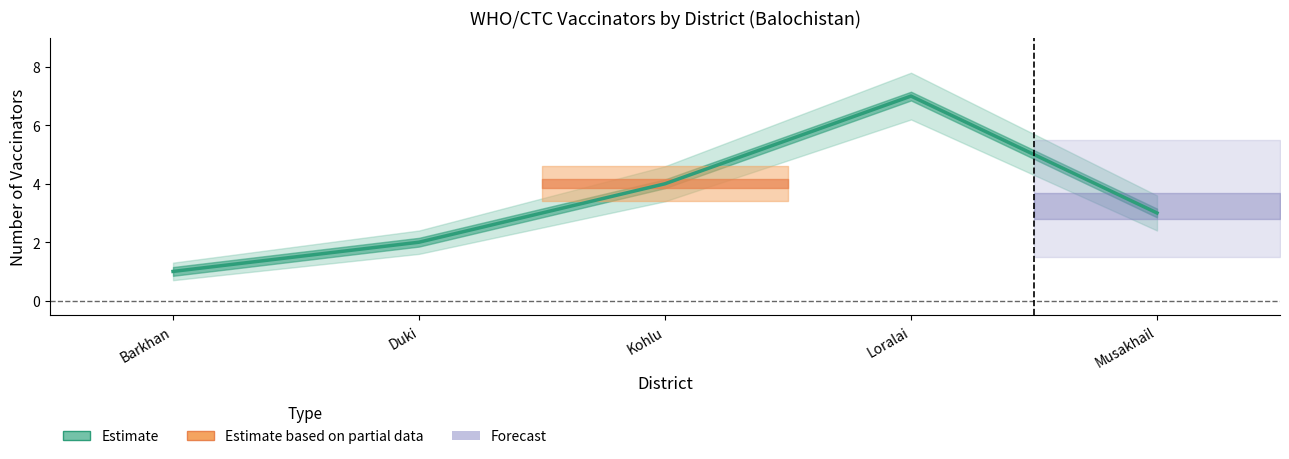

What is the label of the 3rd point from the right?

Kohlu